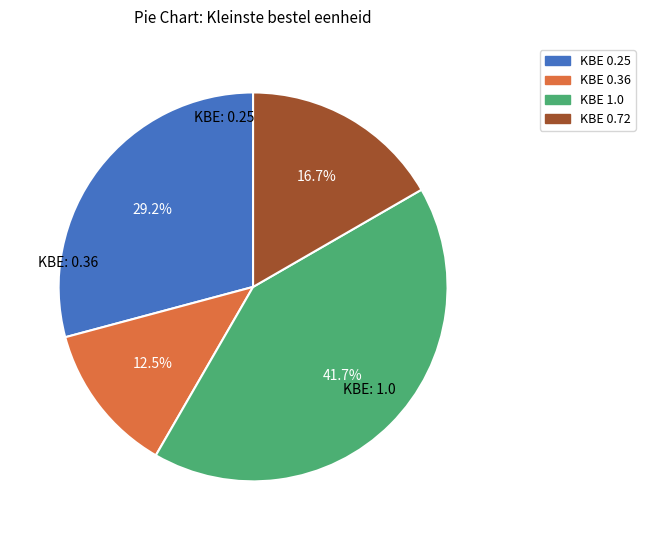

Is there a majority slice in this chart?

No